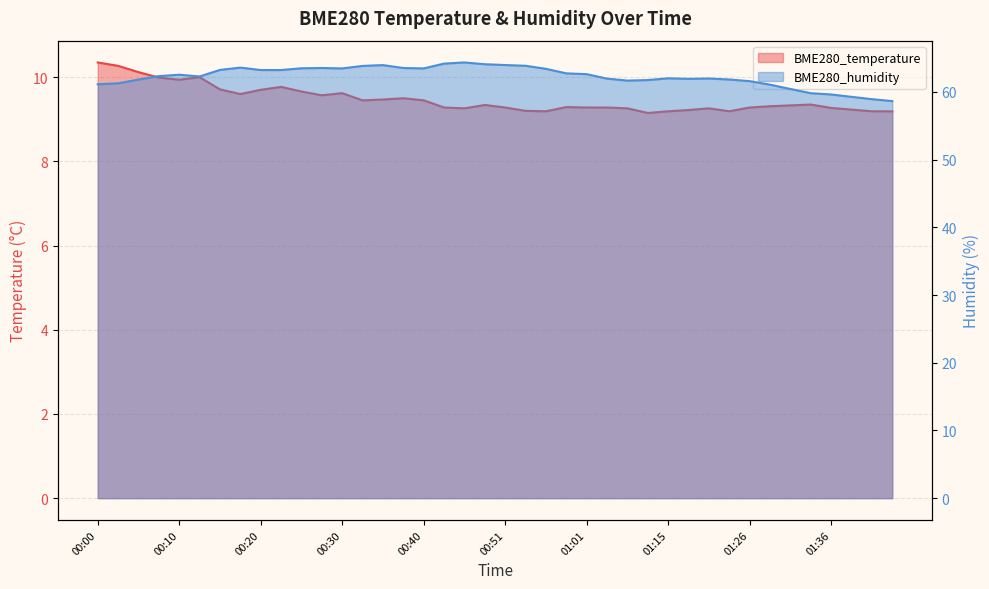

Reading left to right, extract all data points from this chart.

BME280_temperature: 10.3	10.3	10.1	10.0	9.9	10.0	9.7	9.6	9.7	9.8	9.7	9.6	9.6	9.4	9.5	9.5	9.4	9.3	9.3	9.3	9.3	9.2	9.2	9.3	9.3	9.3	9.3	9.2	9.2	9.2	9.3	9.2	9.3	9.3	9.3	9.3	9.3	9.2	9.2	9.2
BME280_humidity: 61.1	61.3	61.8	62.3	62.5	62.3	63.3	63.6	63.2	63.2	63.5	63.5	63.5	63.9	64.0	63.5	63.5	64.2	64.4	64.1	64.0	63.9	63.4	62.8	62.6	62.0	61.7	61.8	62.0	61.9	62.0	61.8	61.6	61.1	60.4	59.8	59.6	59.3	58.9	58.6